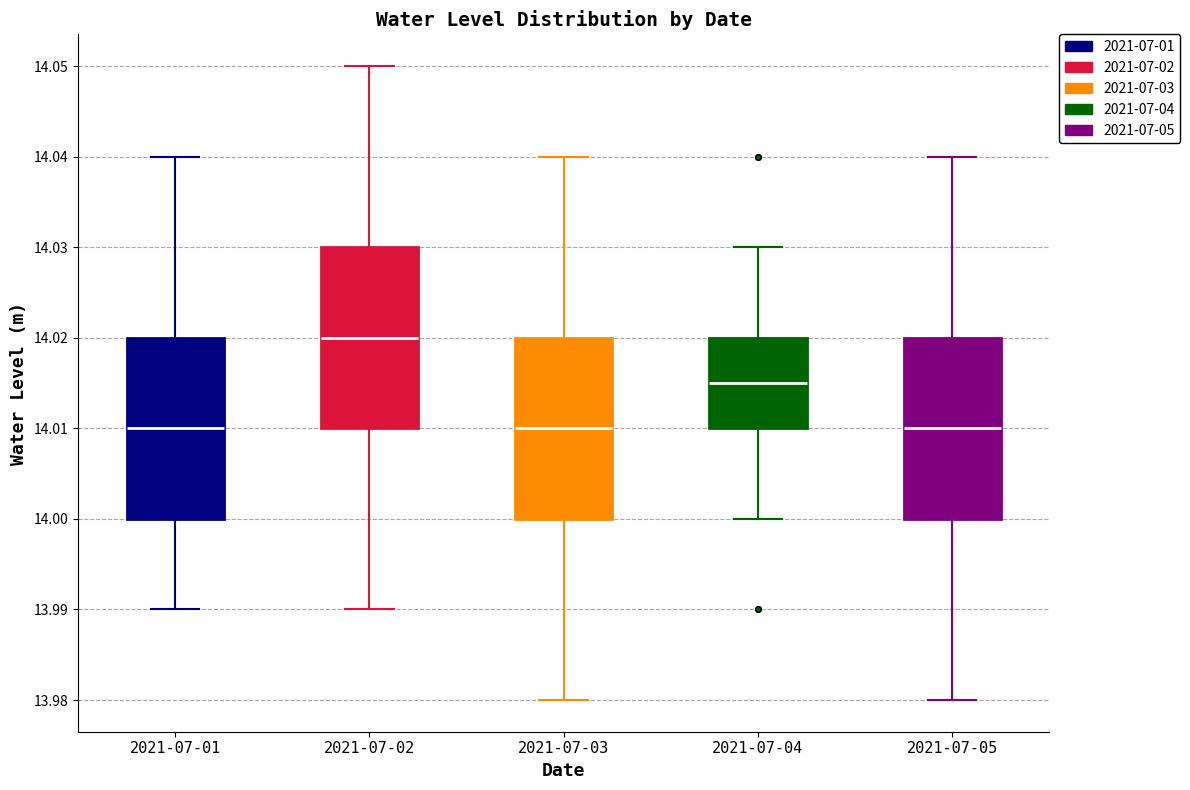

Where does the median line of the box for 2021-07-04 sit on the y-axis? The values are not printed on the chart, so give them approximately, as read against the axis.

14.015